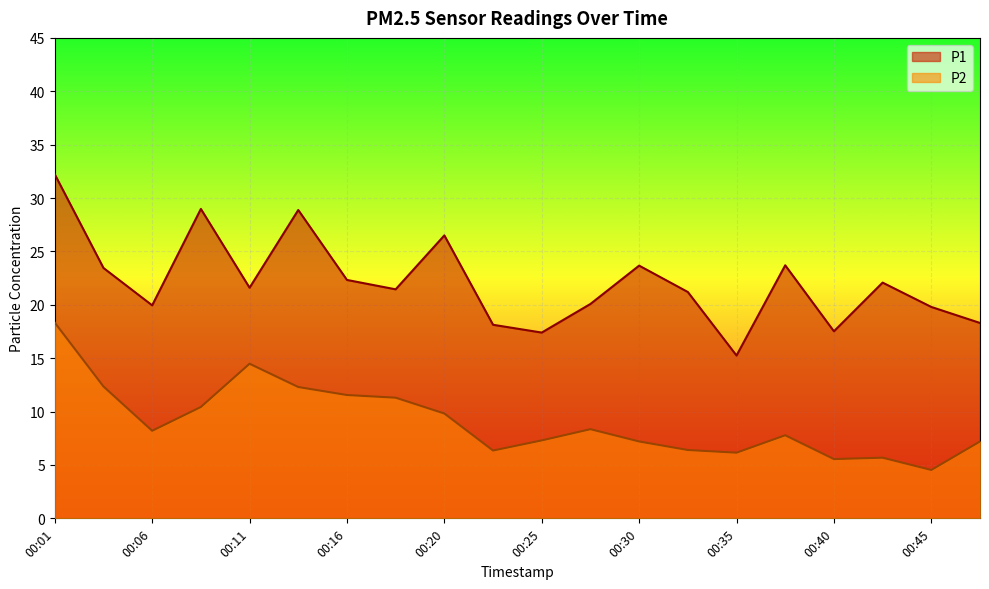

What is the approximate value of P1 at 00:23?

18.1